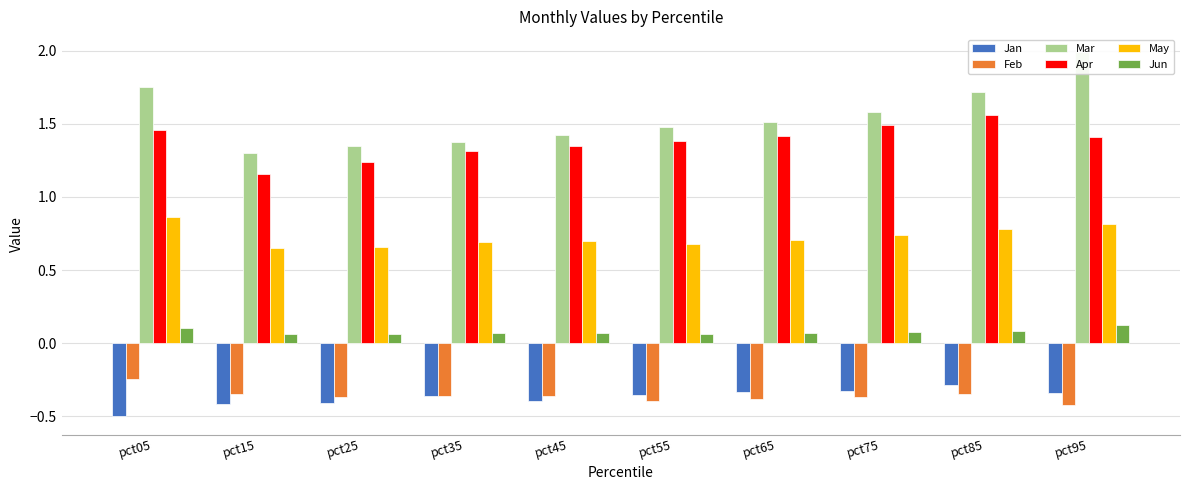

How many bars are there in each group?

6